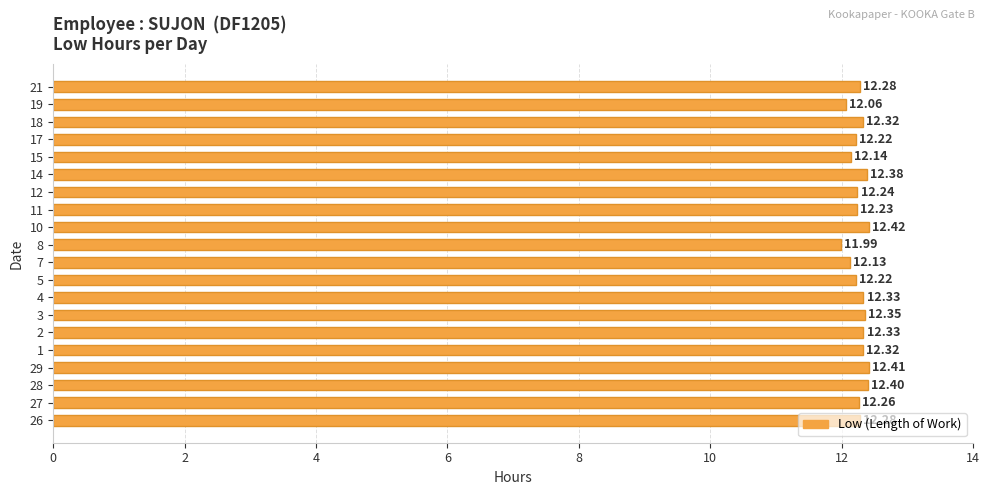

At which label is the value closest to 12?

8